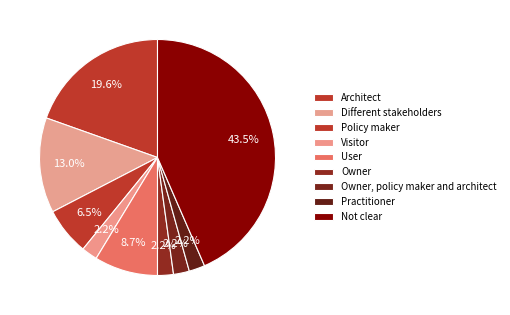

To the nearest percent, what portion does Architect represent?

20%